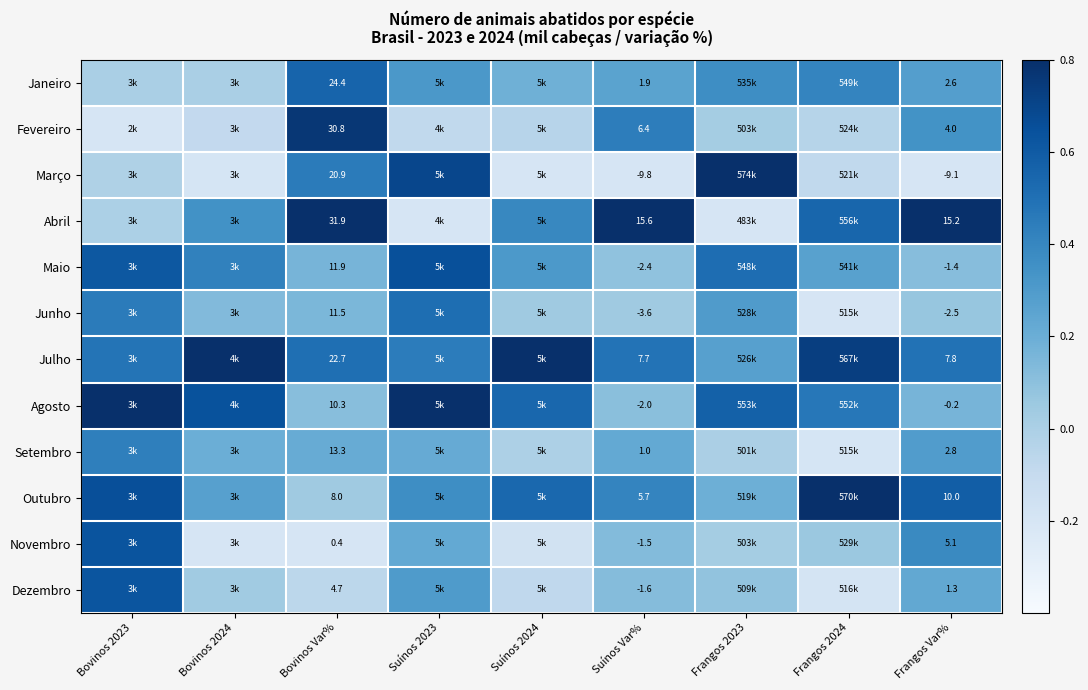

Count the number of categories in the chart.

9